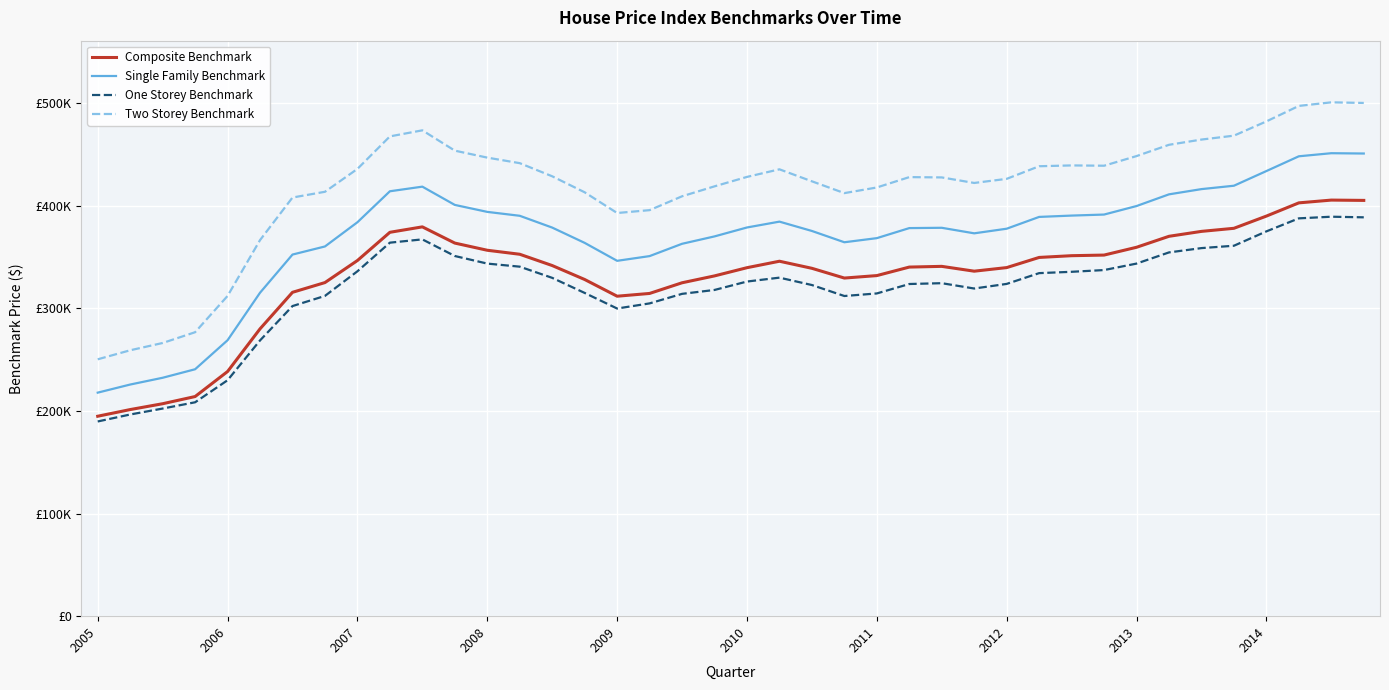

Does the chart have visible grid lines?

Yes